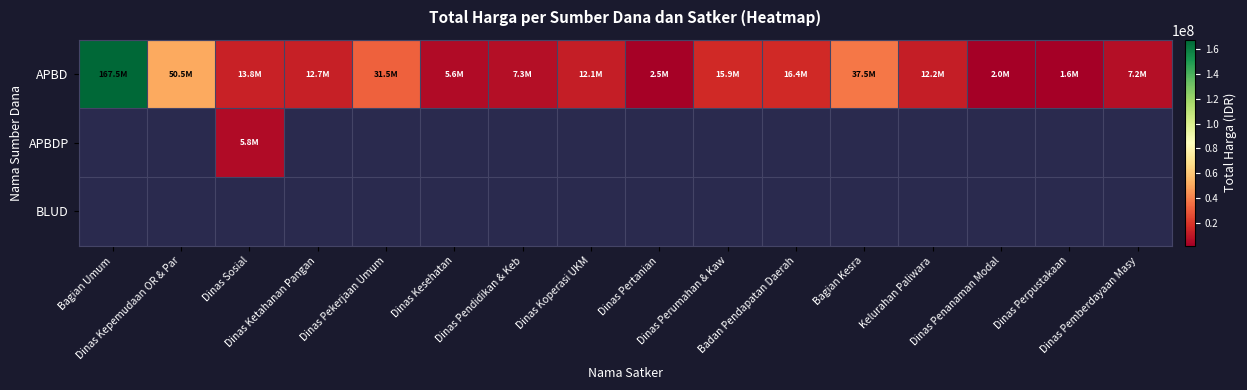

At Dinas Perumahan & Kaw, list the series in order from smallest to largest.

APBD, APBDP, BLUD